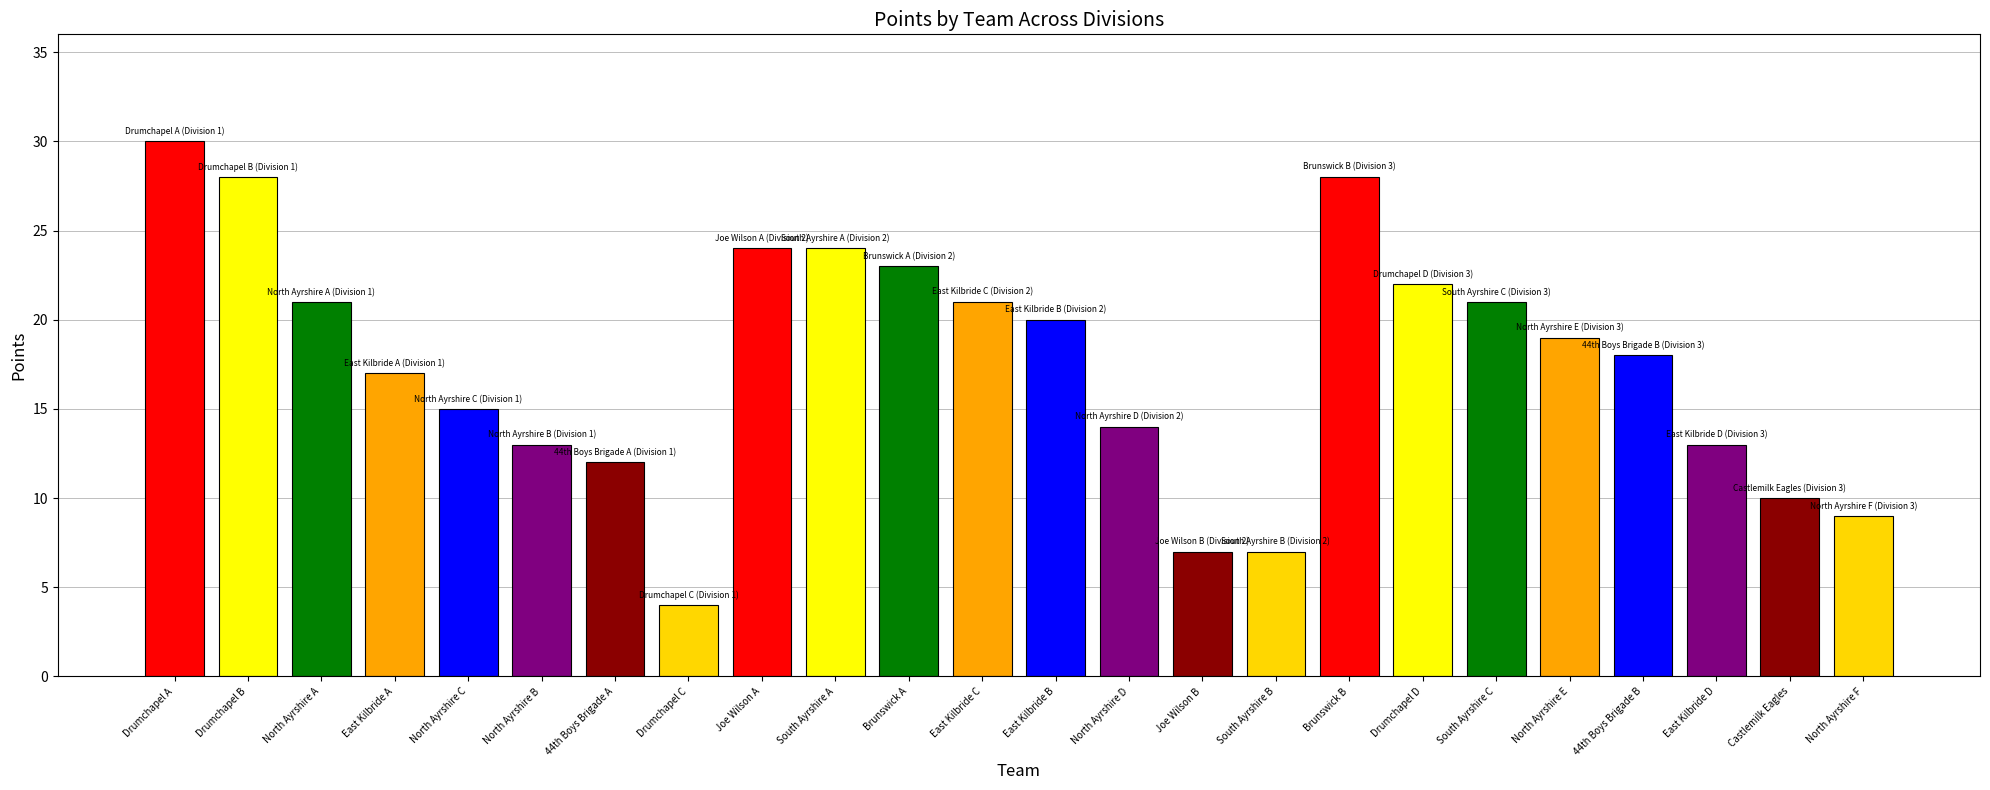

Reading left to right, extract all data points from this chart.

Drumchapel A=30	Drumchapel B=28	North Ayrshire A=21	East Kilbride A=17	North Ayrshire C=15	North Ayrshire B=13	44th Boys Brigade A=12	Drumchapel C=4	Joe Wilson A=24	South Ayrshire A=24	Brunswick A=23	East Kilbride C=21	East Kilbride B=20	North Ayrshire D=14	Joe Wilson B=7	South Ayrshire B=7	Brunswick B=28	Drumchapel D=22	South Ayrshire C=21	North Ayrshire E=19	44th Boys Brigade B=18	East Kilbride D=13	Castlemilk Eagles=10	North Ayrshire F=9